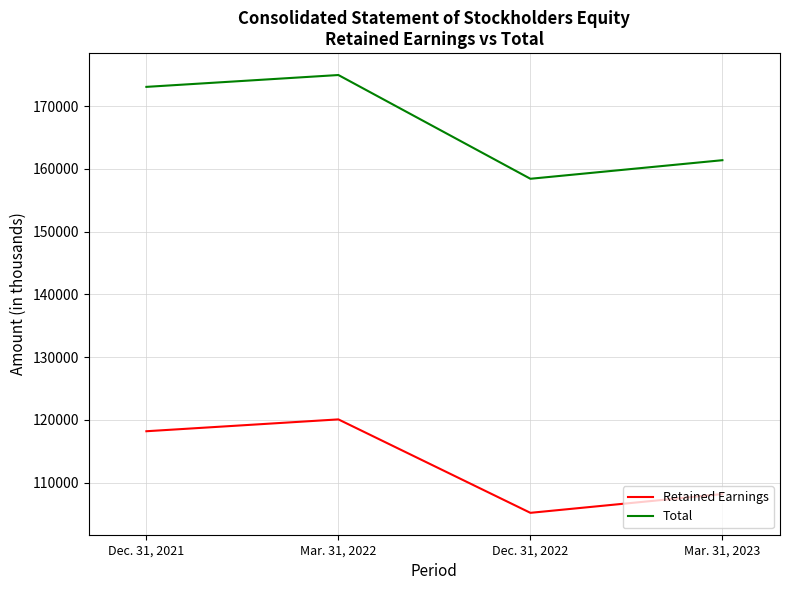

At how many categories does at least one series exceed 115301?

4